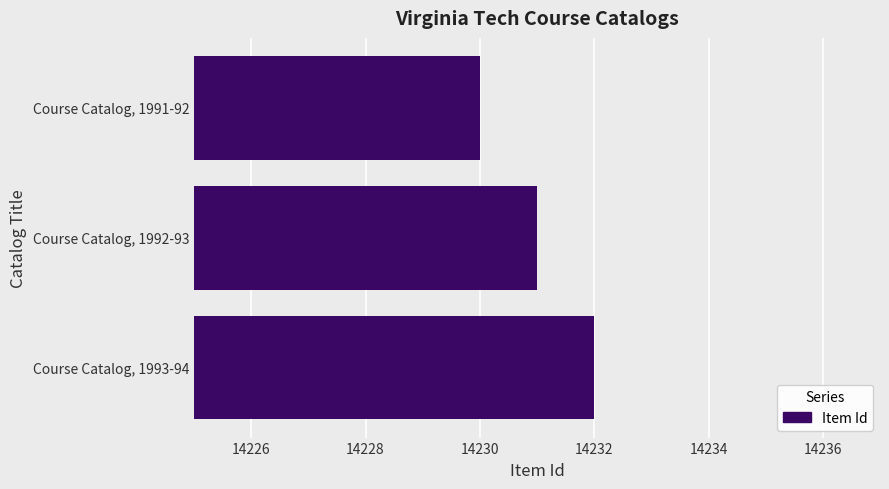

What value does the data have at Course Catalog, 1991-92?

14230